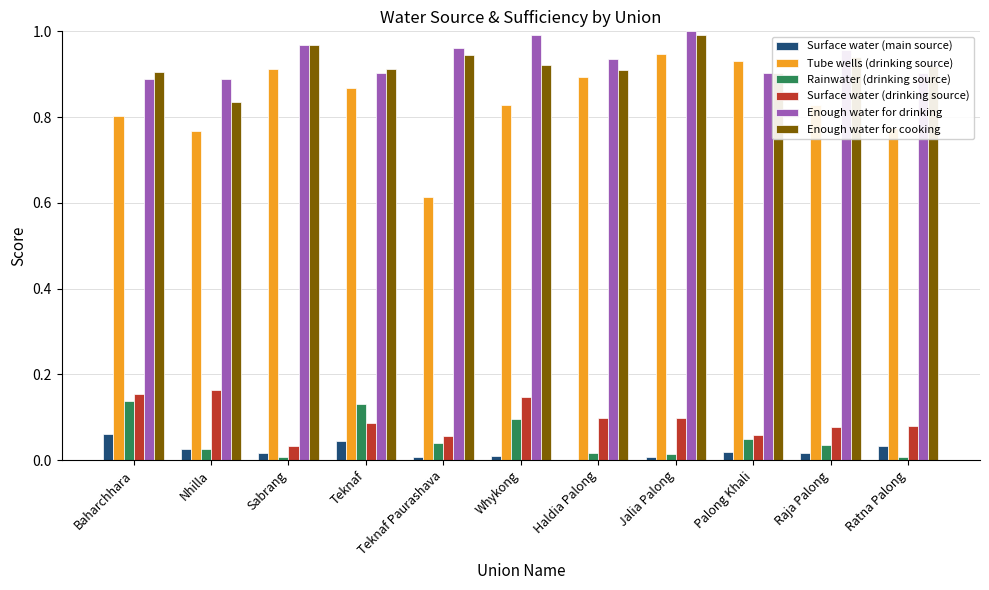

The value of Rainwater (drinking source) at Ratna Palong is 0.0. True or false?

True